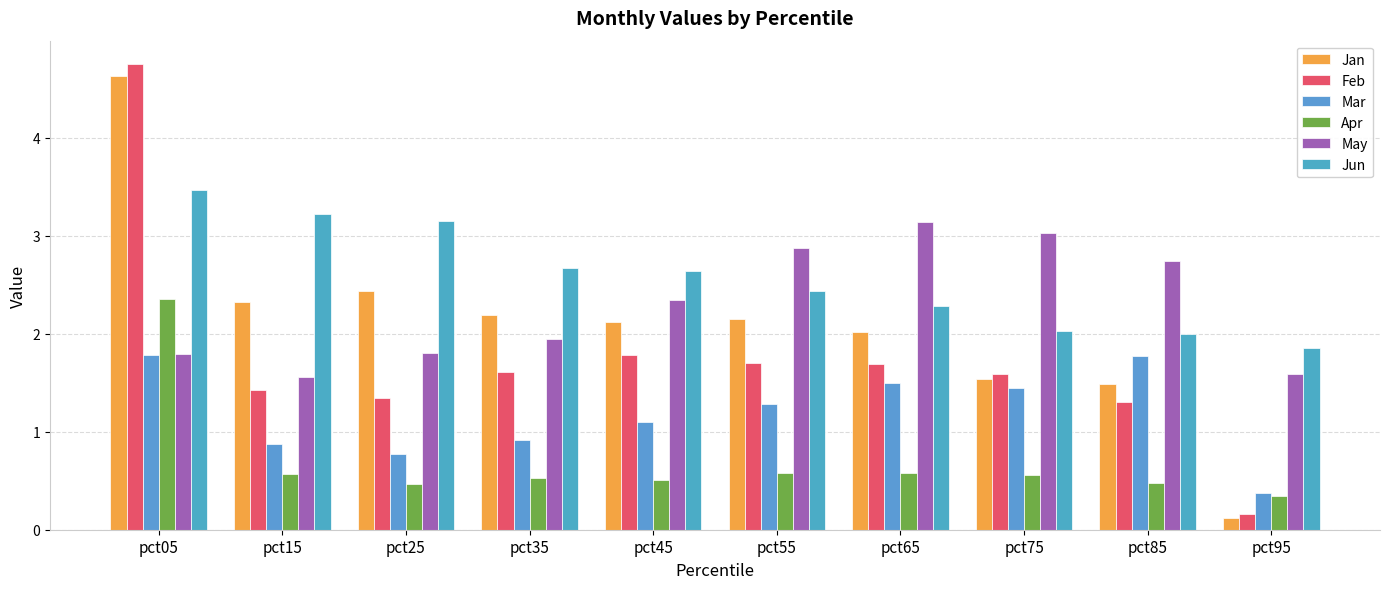

What is the value of the Feb bar at the 10th from the left?

0.2